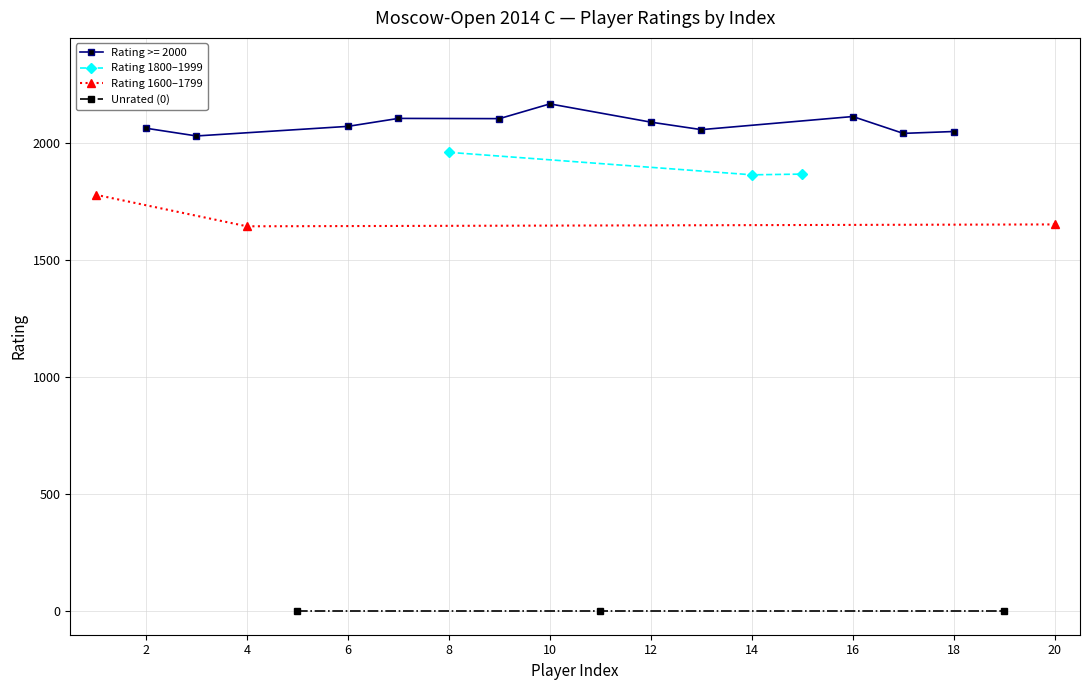

Does the chart display data point markers on the line(s)?

Yes